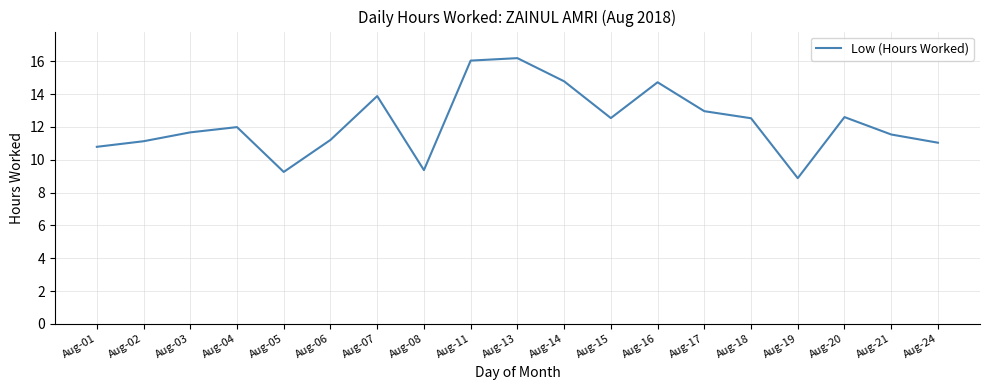

Is it true that the value at Aug-13 is 25.8?

False